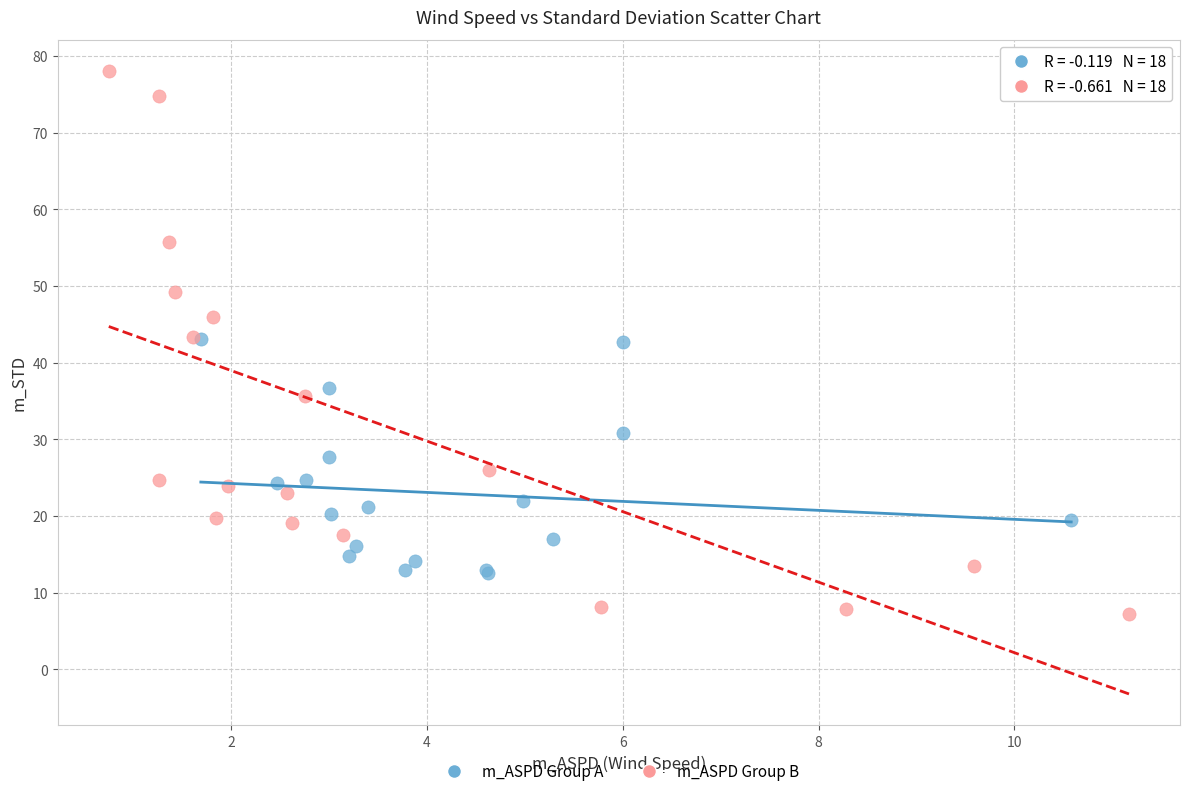

Which series contains the lowest Y value?

m_ASPD Group B